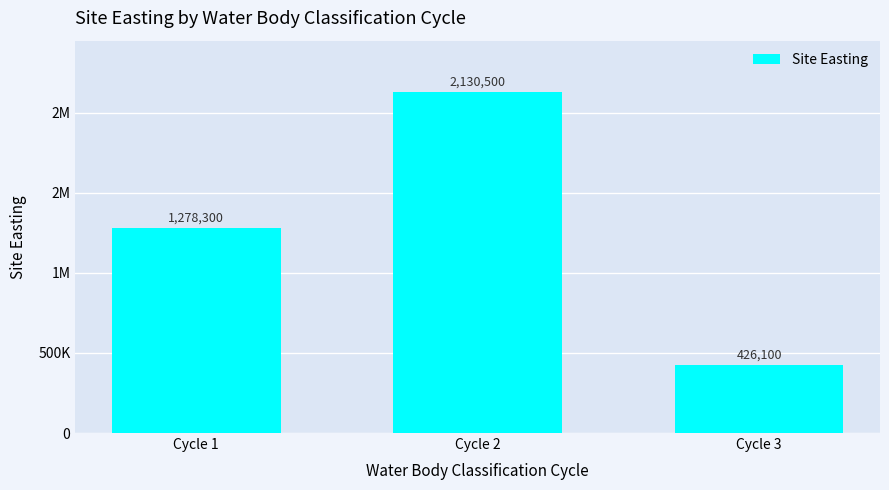

What is the average value?

1278300